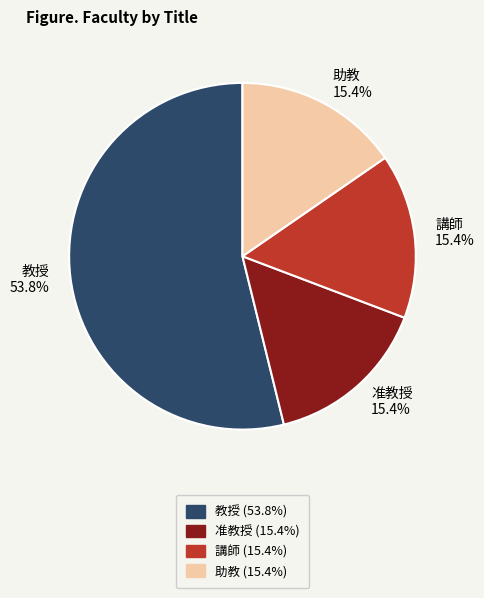

What is the largest slice in the pie chart?

教授